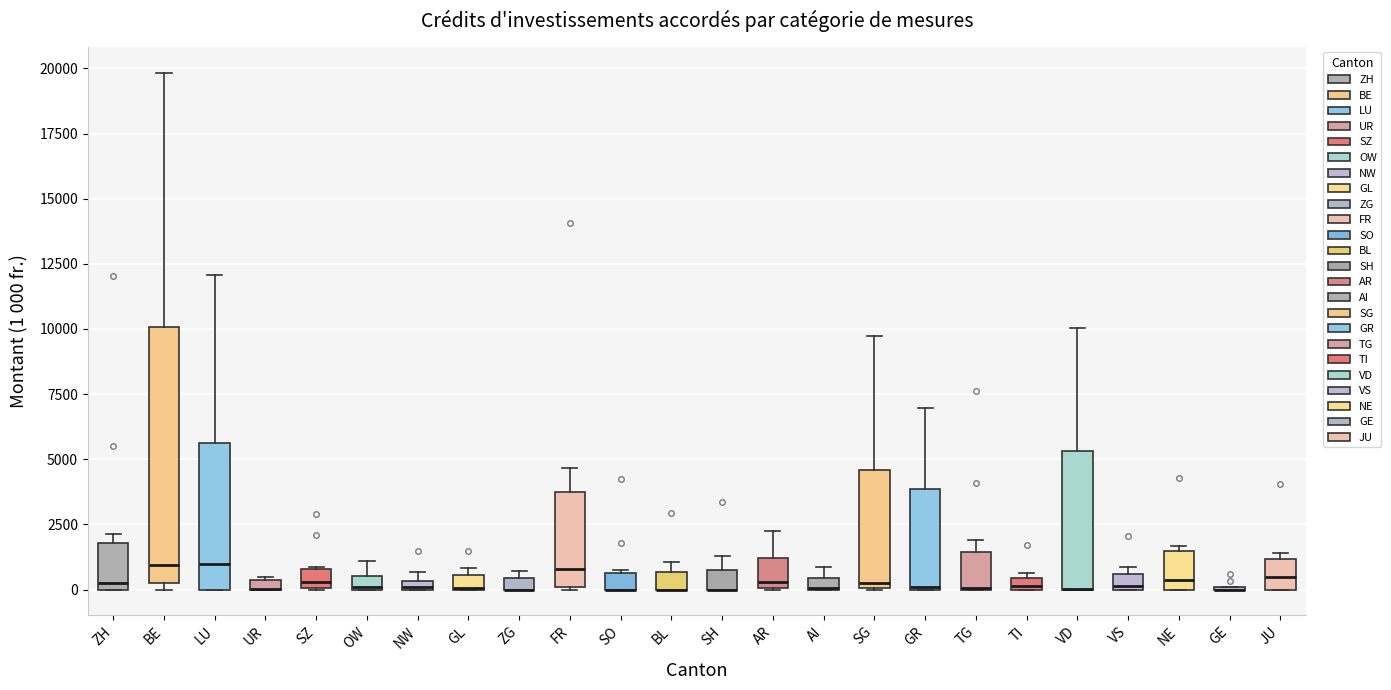

Where is the lower edge of the box for BE on the y-axis? The values are not printed on the chart, so give them approximately, as read against the axis.

500